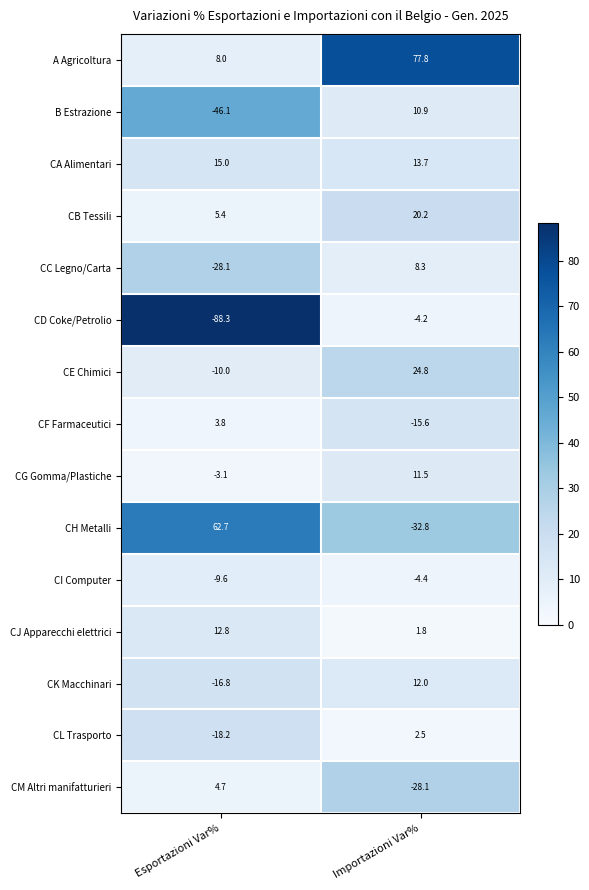

What is the difference between the highest and lowest values at Importazioni Var%?

110.6